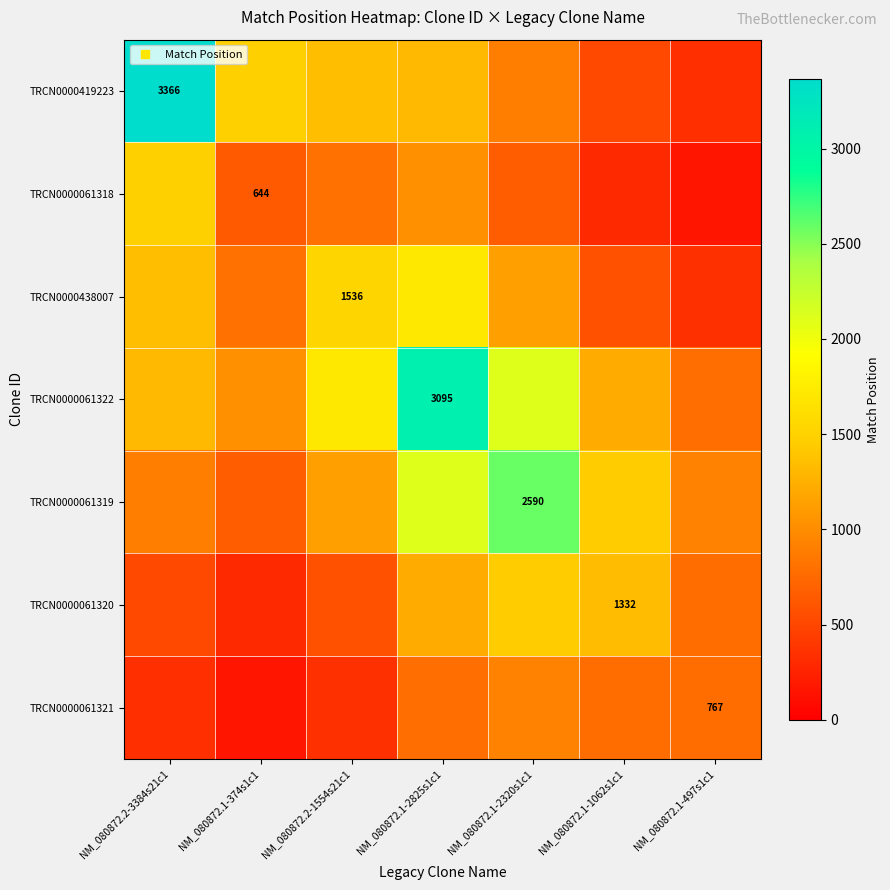

The value of TRCN0000061318 at NM_080872.2-1554s21c1 is 807.5. True or false?

True